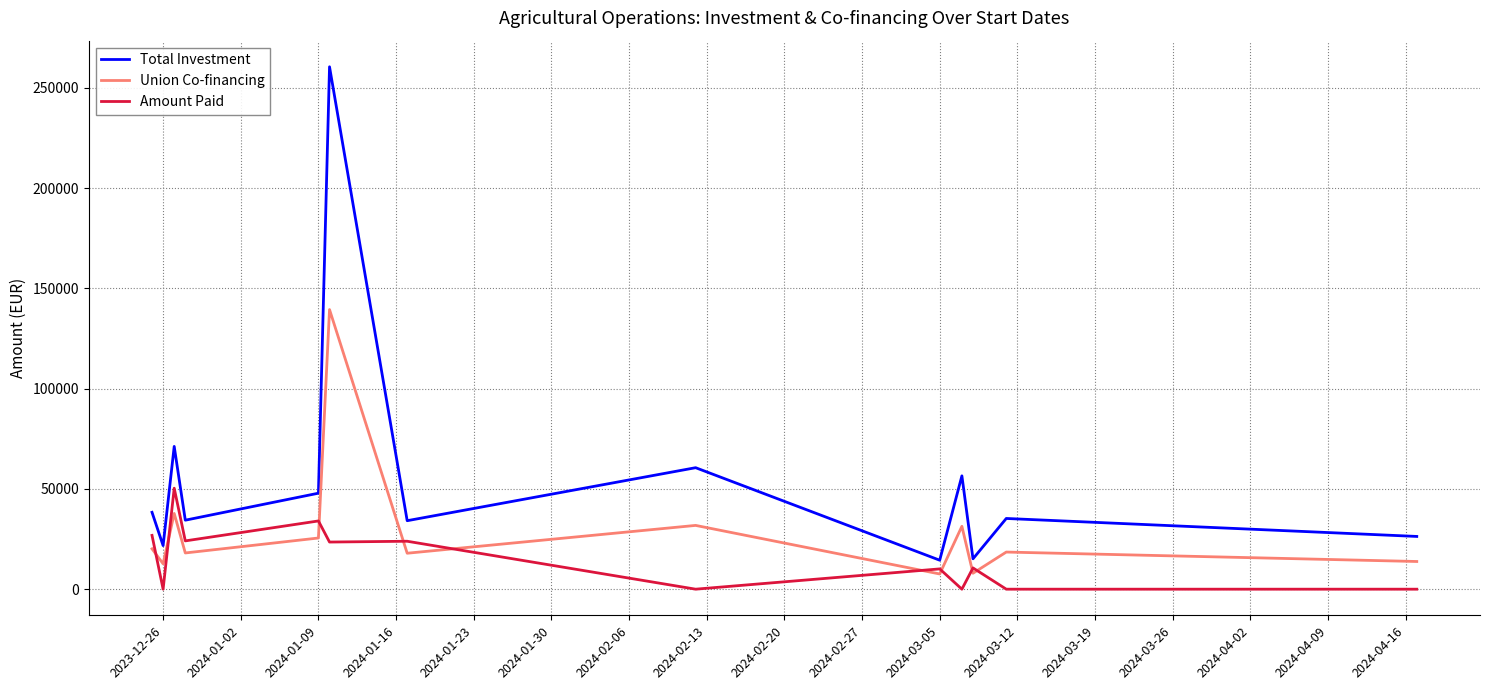

Which series has the largest total across all categories?

Total Investment